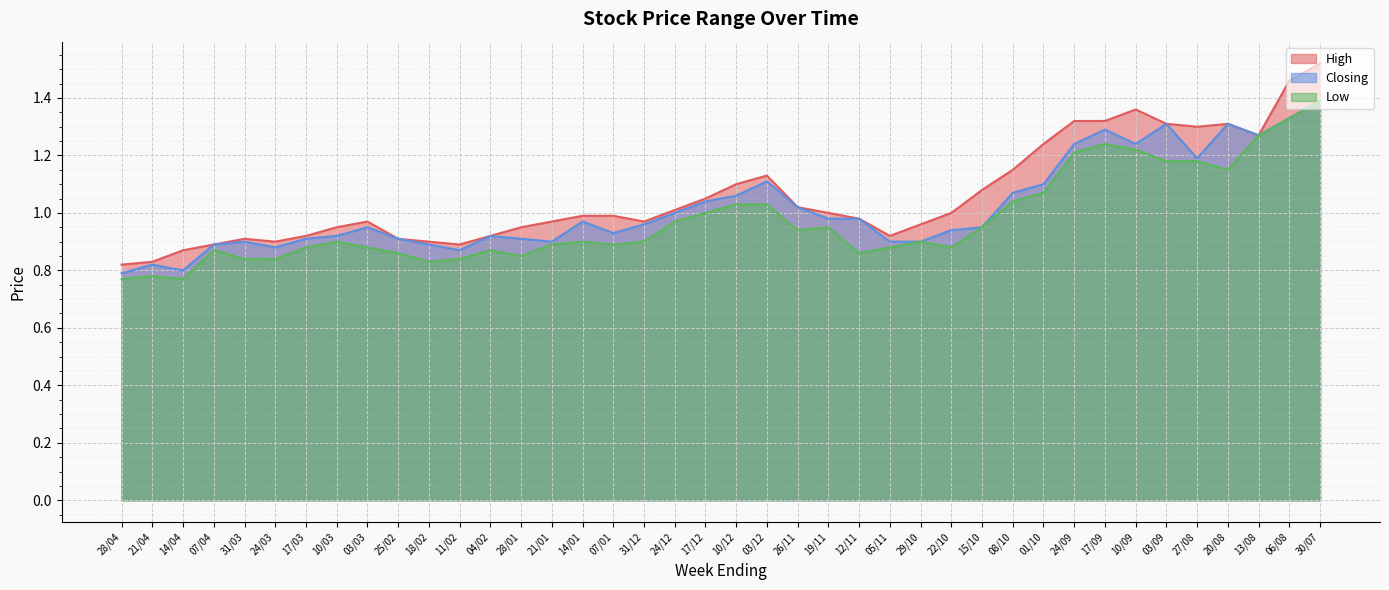

List the series in order of their peak value, lowest first.

Closing, Low, High